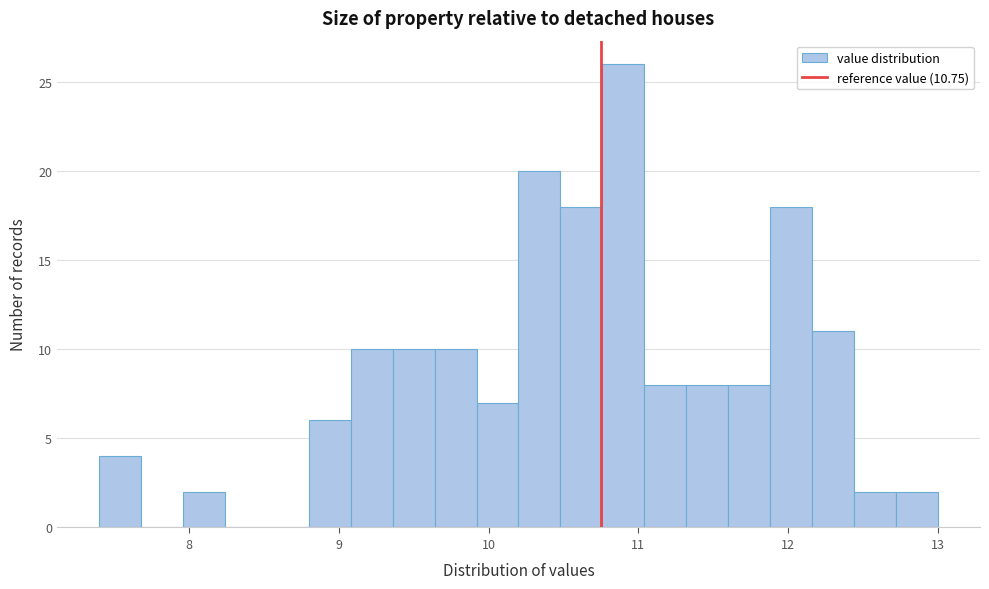

Read against the x-axis, roughly where is the centre of the tallest bar?

10.9